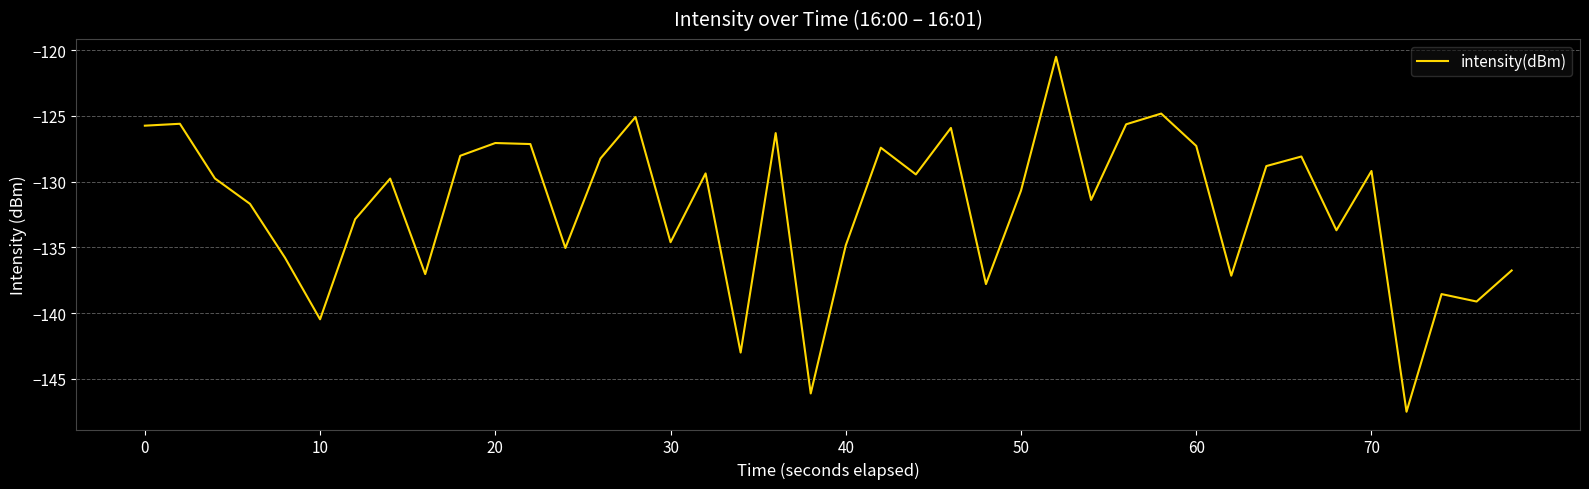

How many distinct data groups are displayed?

1